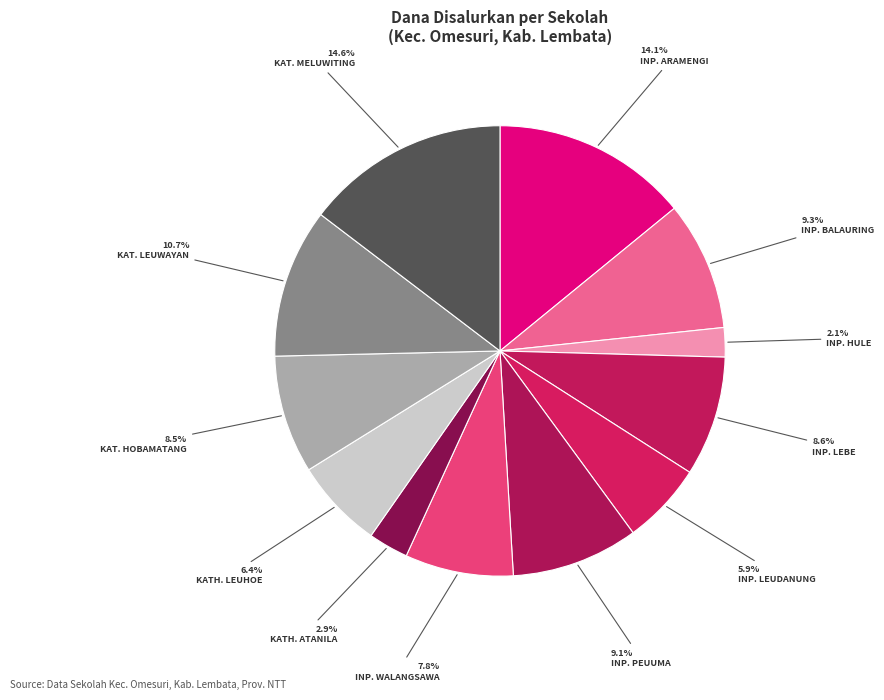

How many segments does this pie chart have?

12